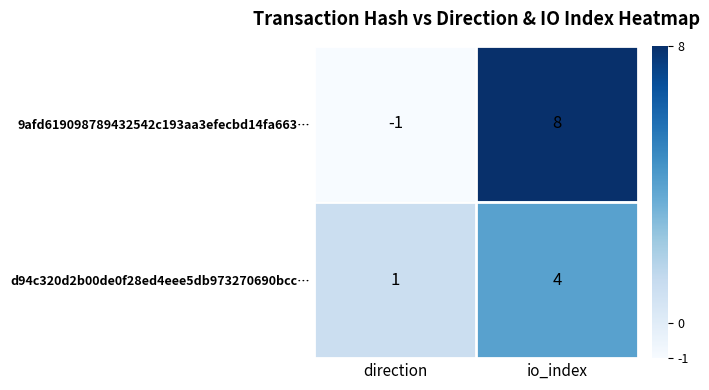

Between direction and io_index, which series saw the biggest shift?

9afd619098789432542c193aa3efecbd14fa663…